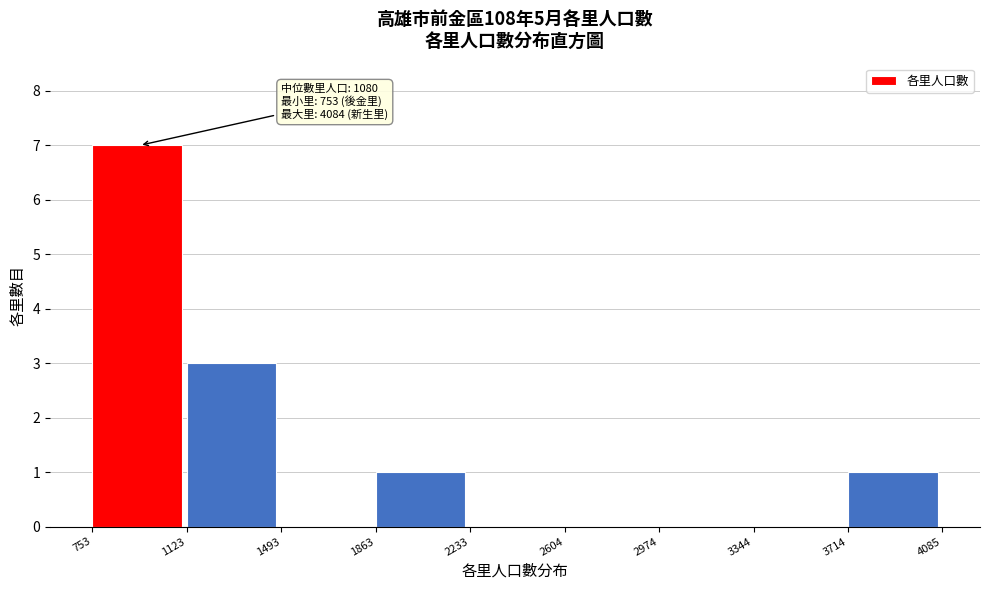

Over which range of the x-axis is the bar tallest?

753 to 1123